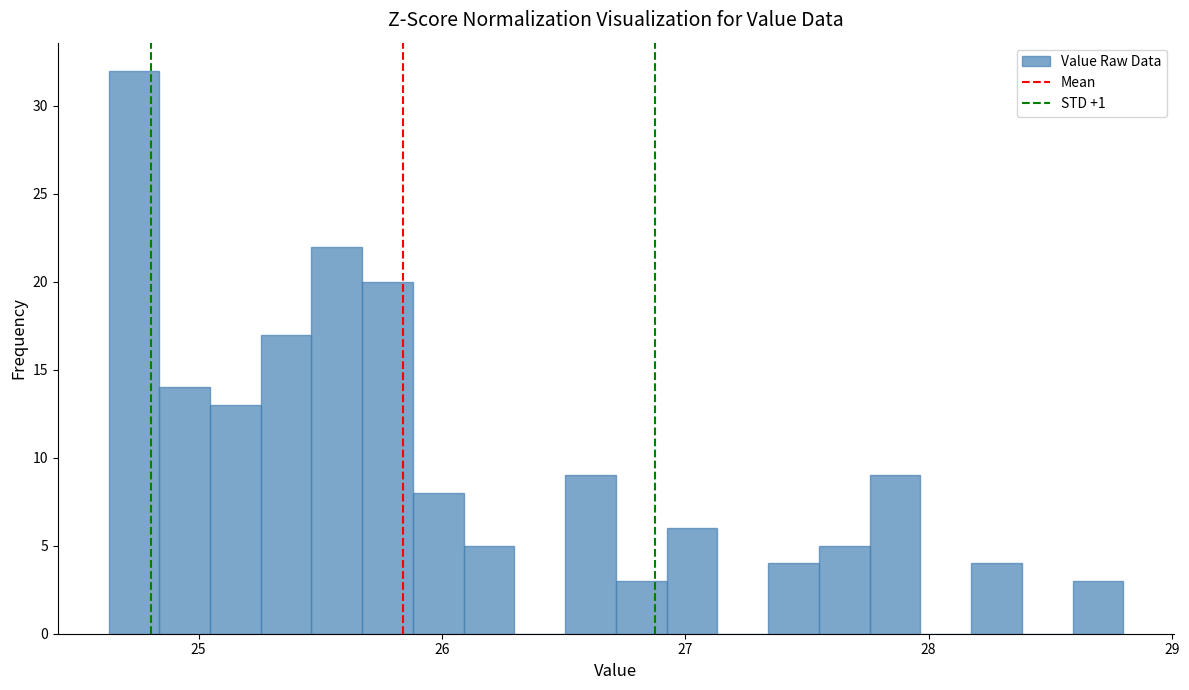

Around what value on the x-axis is the tallest bar? Give the approximate position of its centre, as read against the axis.

24.7